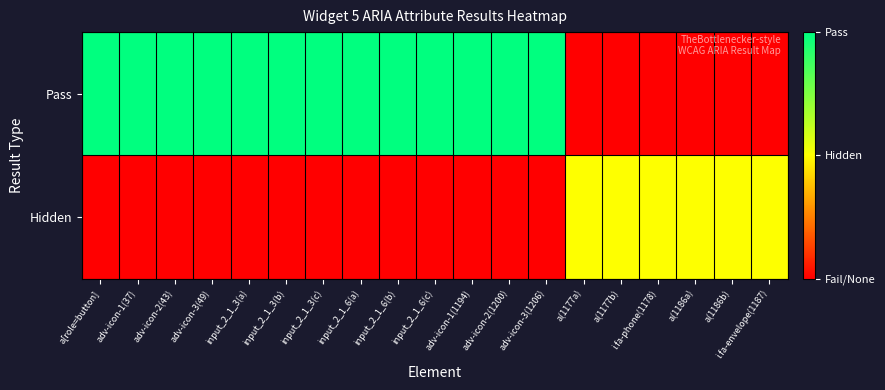

Reading left to right, extract all data points from this chart.

Pass: a[role=button]=1.0	adv-icon-1(37)=1.0	adv-icon-2(43)=1.0	adv-icon-3(49)=1.0	input_2_1_3(a)=1.0	input_2_1_3(b)=1.0	input_2_1_3(c)=1.0	input_2_1_6(a)=1.0	input_2_1_6(b)=1.0	input_2_1_6(c)=1.0	adv-icon-1(1194)=1.0	adv-icon-2(1200)=1.0	adv-icon-3(1206)=1.0	a(1177a)=0.0	a(1177b)=0.0	i.fa-phone(1178)=0.0	a(1186a)=0.0	a(1186b)=0.0	i.fa-envelope(1187)=0.0
Hidden: a[role=button]=0.0	adv-icon-1(37)=0.0	adv-icon-2(43)=0.0	adv-icon-3(49)=0.0	input_2_1_3(a)=0.0	input_2_1_3(b)=0.0	input_2_1_3(c)=0.0	input_2_1_6(a)=0.0	input_2_1_6(b)=0.0	input_2_1_6(c)=0.0	adv-icon-1(1194)=0.0	adv-icon-2(1200)=0.0	adv-icon-3(1206)=0.0	a(1177a)=0.5	a(1177b)=0.5	i.fa-phone(1178)=0.5	a(1186a)=0.5	a(1186b)=0.5	i.fa-envelope(1187)=0.5